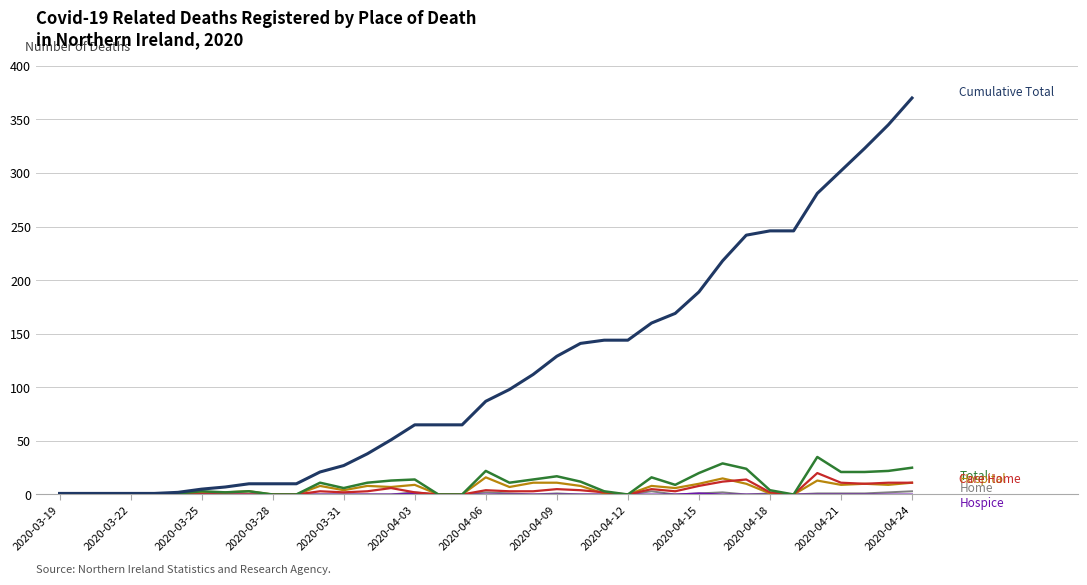

Does the chart have visible grid lines?

Yes